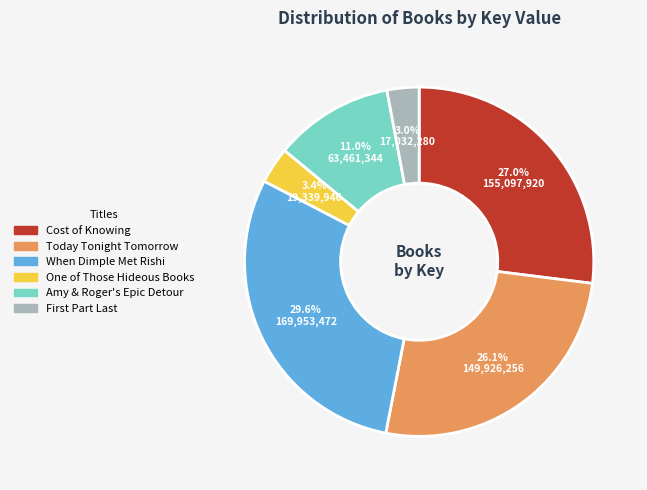

Is there a majority slice in this chart?

No